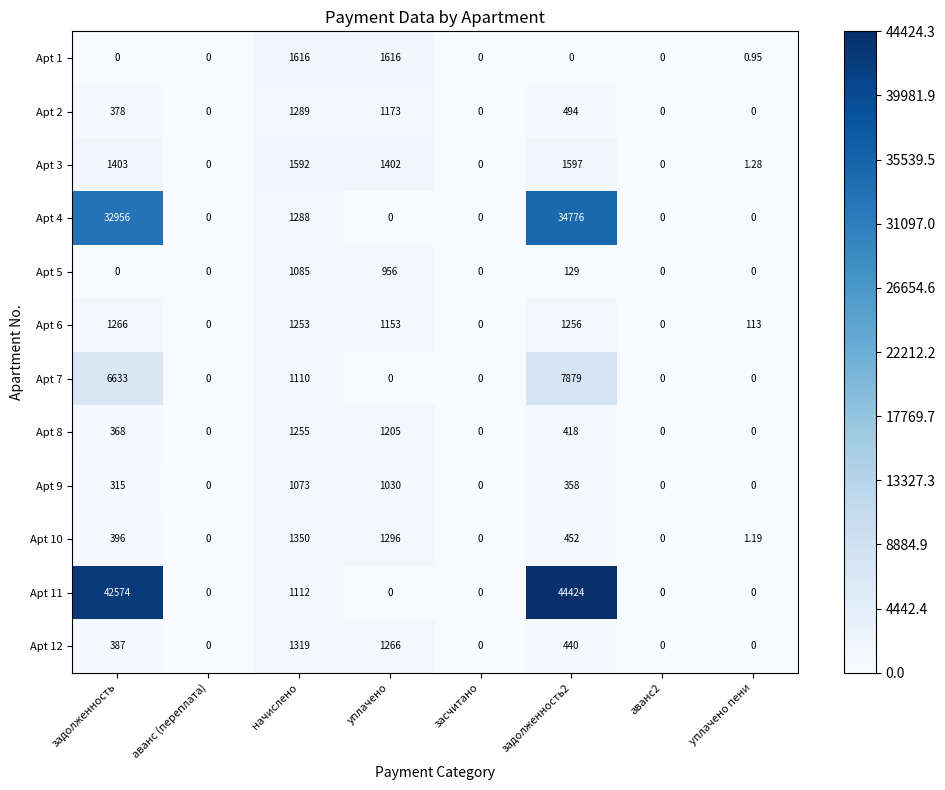

Is the value of Apt 2 at задолженность greater than the value of Apt 11 at уплачено пени?

Yes